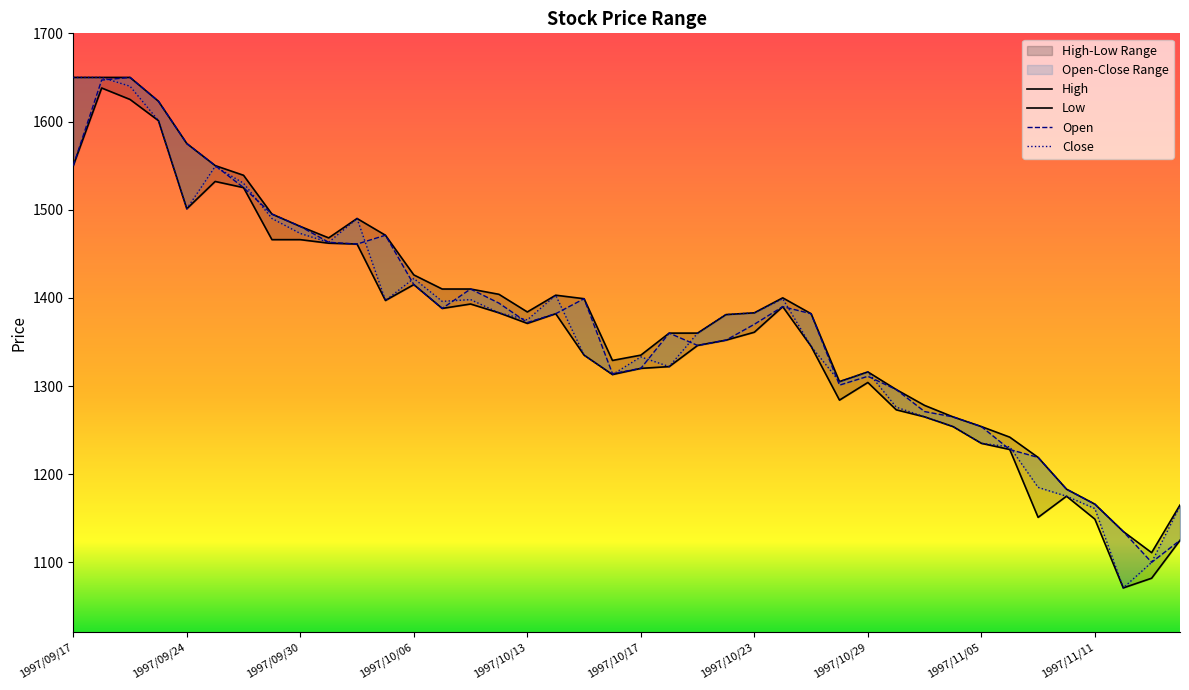

What position from the left is 1997/09/25?

6